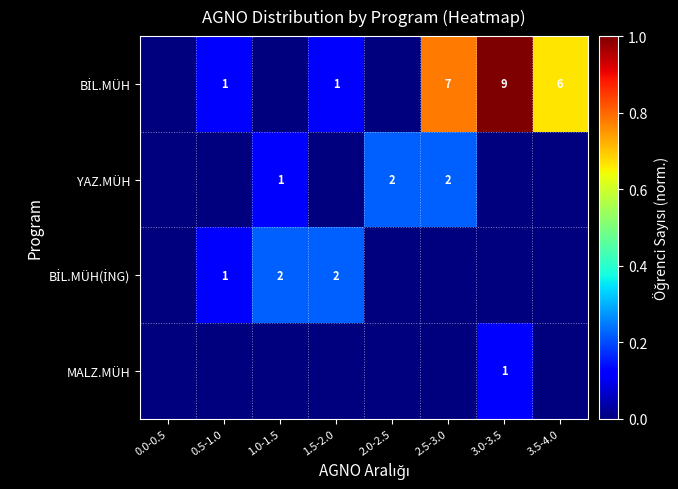

Count the number of categories in the chart.

8